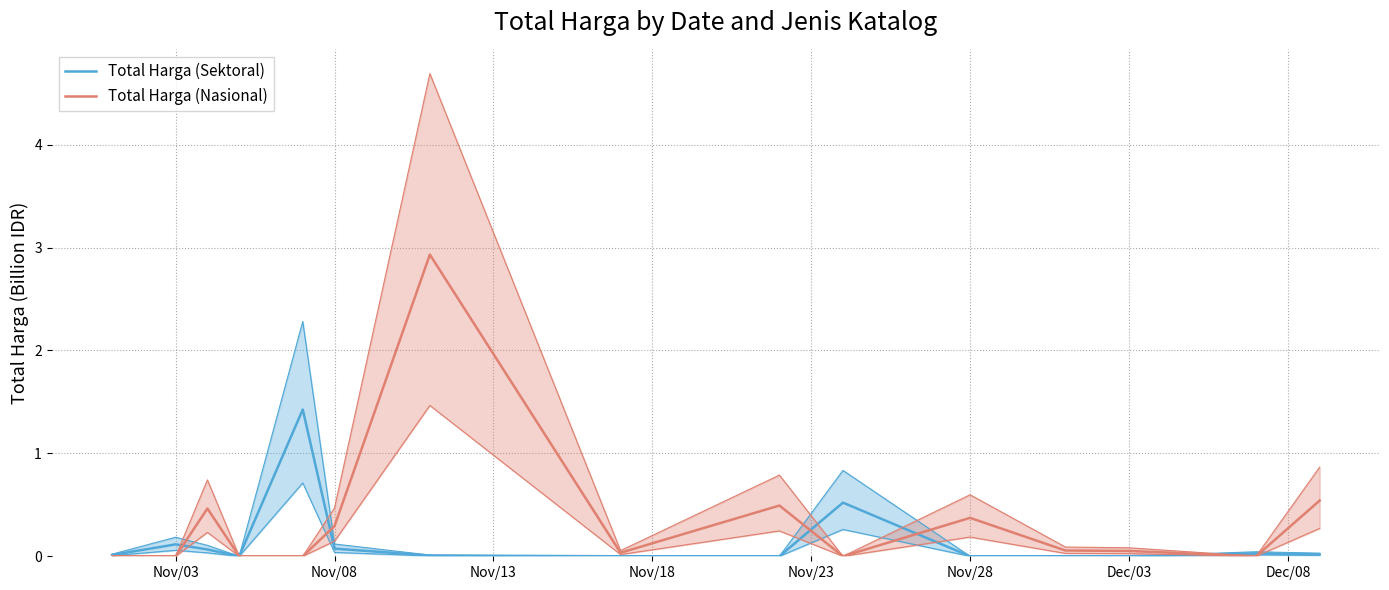

After their last crossing, which series has the higher values: Total Harga (Sektoral) or Total Harga (Nasional)?

Total Harga (Nasional)